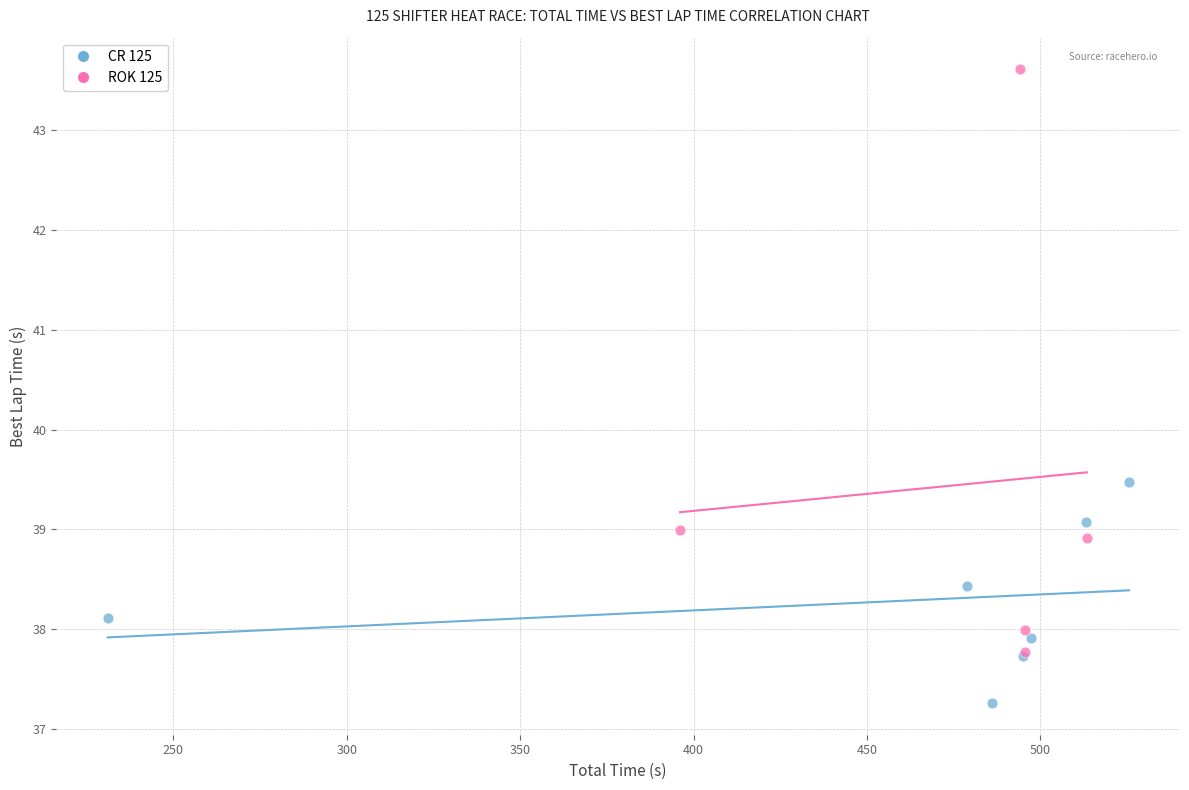

Which series reaches the maximum Y coordinate?

ROK 125